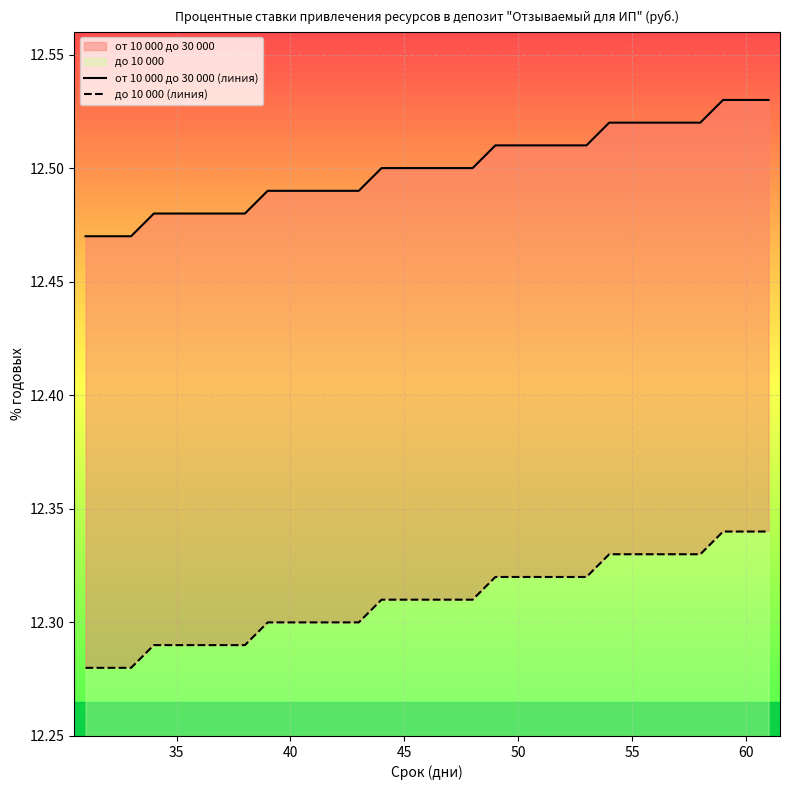

The value of от 10 000 до 30 000 (линия) at 30 is 7.0. True or false?

False